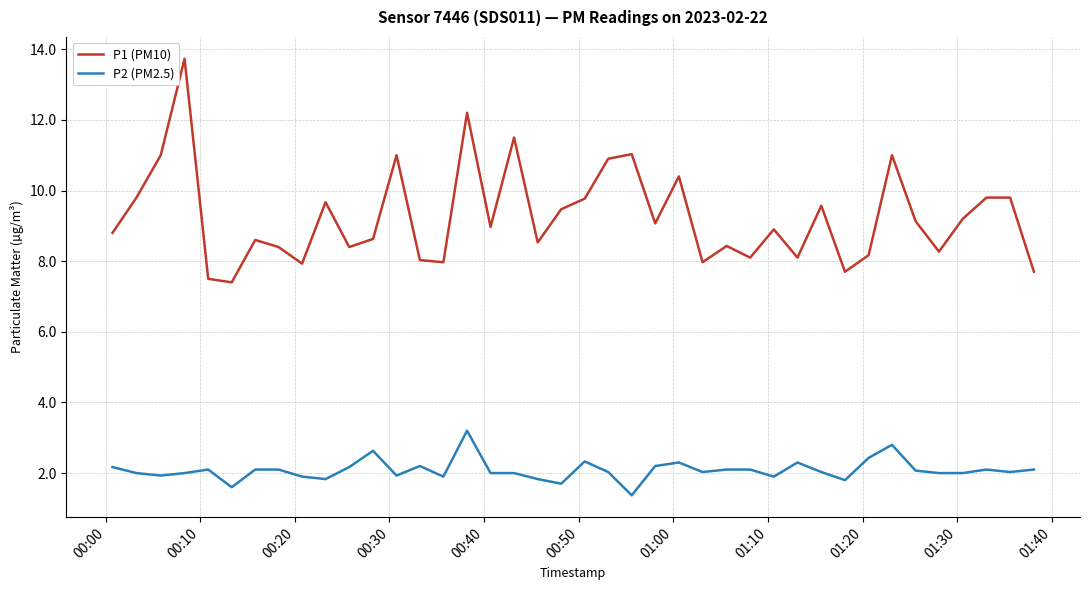

Which series has the largest range (max minus min)?

P1 (PM10)